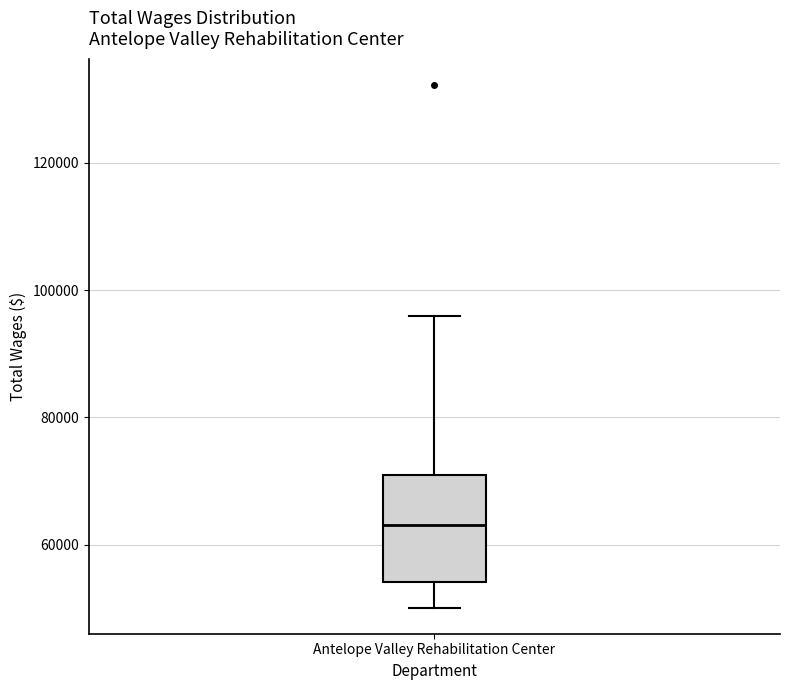

Where does the upper whisker of the box for Antelope Valley Rehabilitation Center end on the y-axis? The values are not printed on the chart, so give them approximately, as read against the axis.

96000